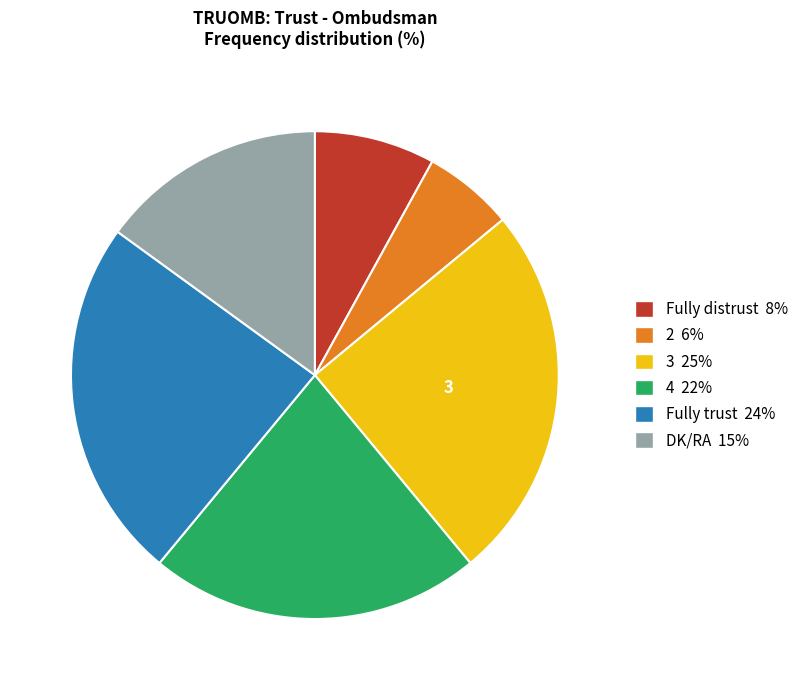

True or false: DK/RA accounts for 26% of the total.

False